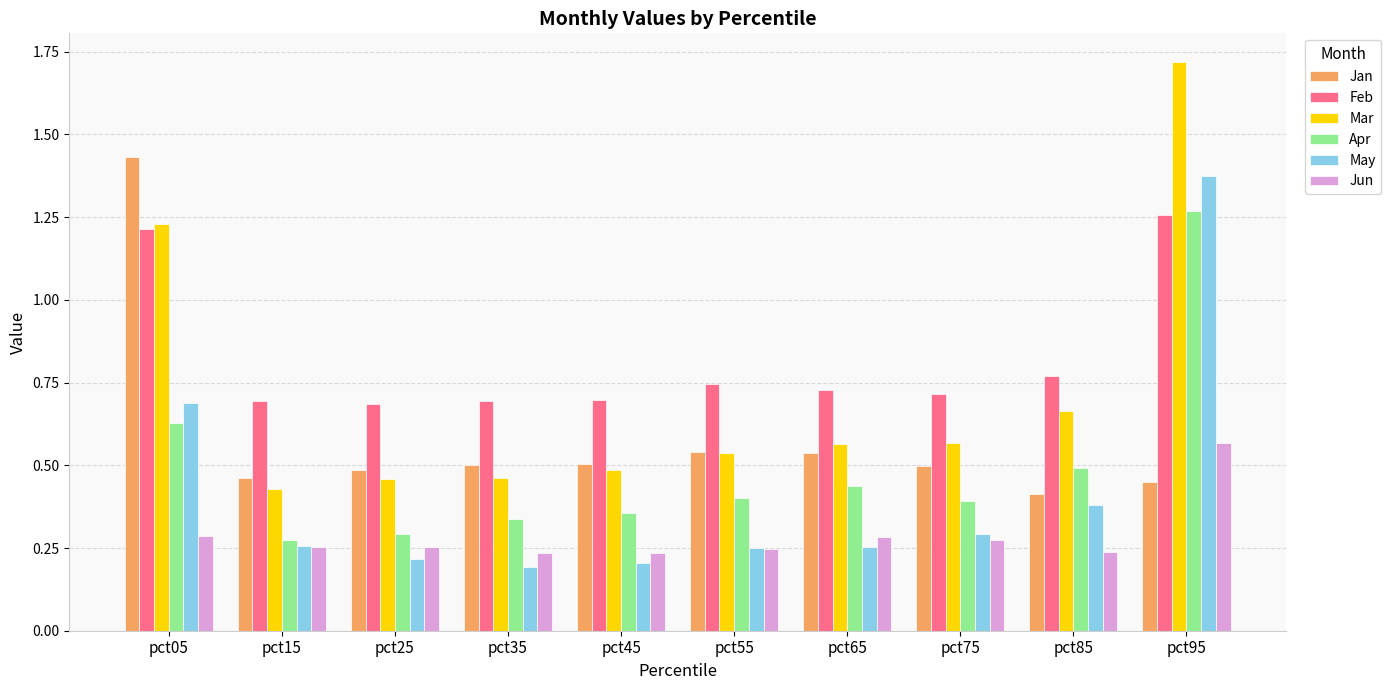

Is the value of Jan at pct35 greater than the value of Mar at pct15?

Yes